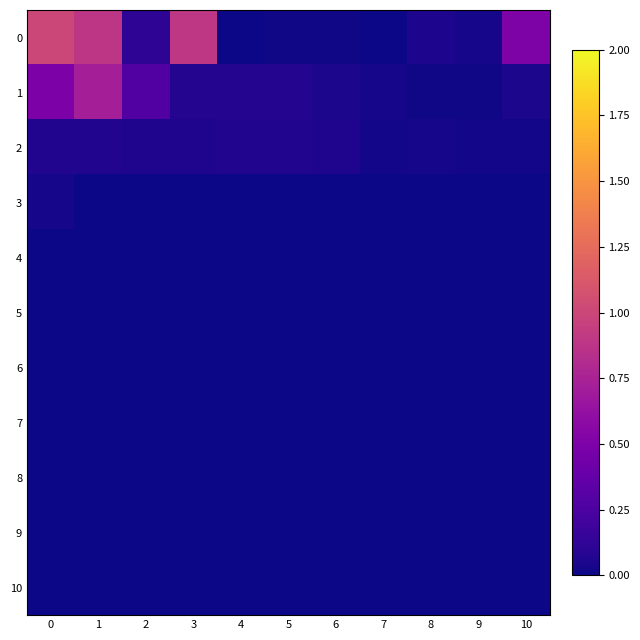

At 10, list the series in order from largest to smallest.

0, 1, 2, 3, 4, 5, 6, 7, 8, 9, 10